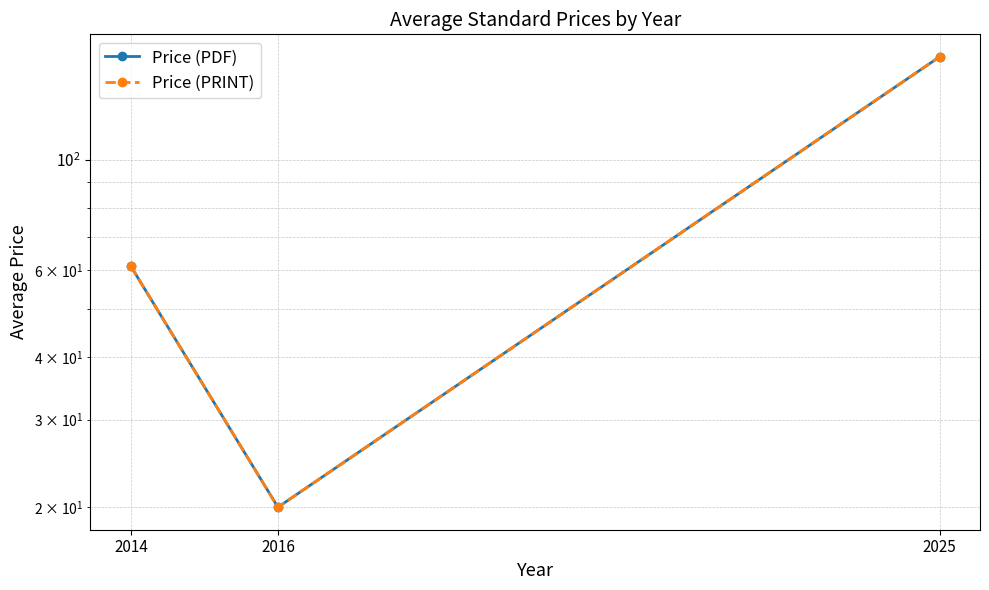

Is the value of Price (PRINT) at 2016 greater than the value of Price (PDF) at 2014?

No